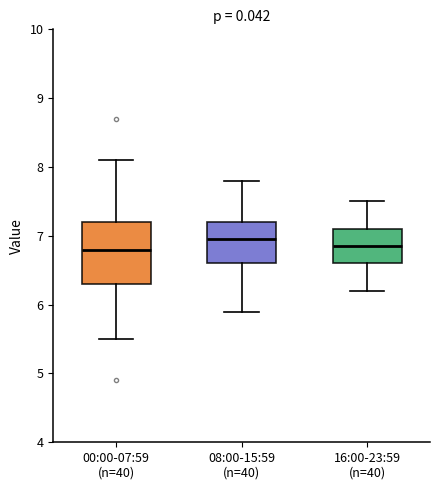

Reading left to right, read every box against the y-axis: the position of its median line, the range the box covers, and the ends of its whiskers. The values are not printed on the chart, so give them approximately, as read against the axis.

00:00-07:59 (n=40): median 6.8, box 6.3 to 7.2, whiskers 5.5 to 8.1
08:00-15:59 (n=40): median 7.0, box 6.6 to 7.2, whiskers 5.9 to 7.8
16:00-23:59 (n=40): median 6.9, box 6.6 to 7.1, whiskers 6.2 to 7.5